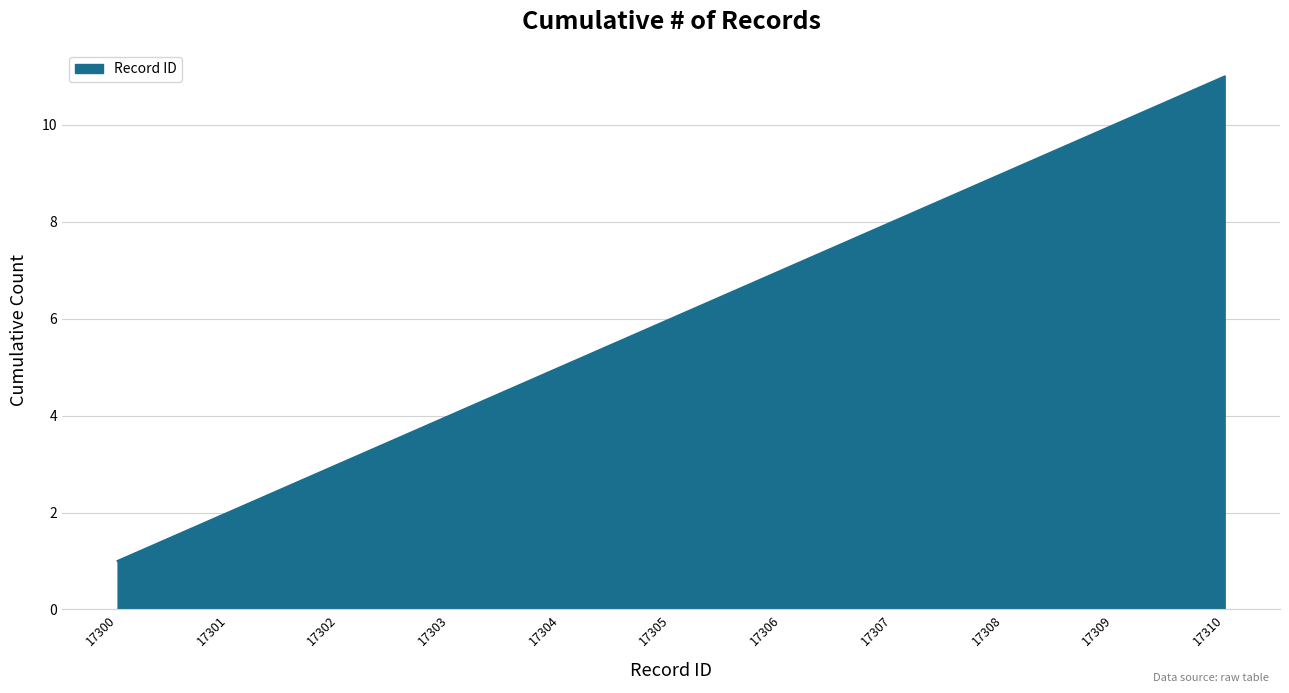

Which label corresponds to the largest value in the chart?

17310